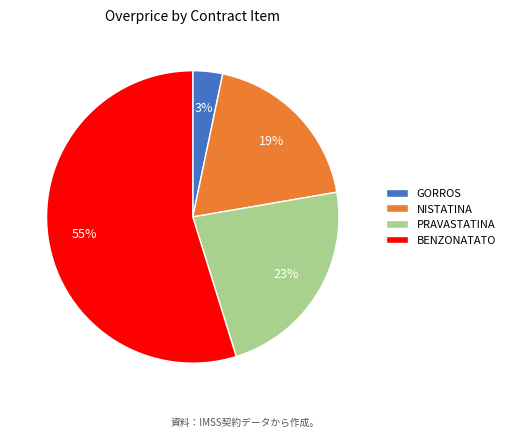

Is it true that NISTATINA is 19% of the pie?

True